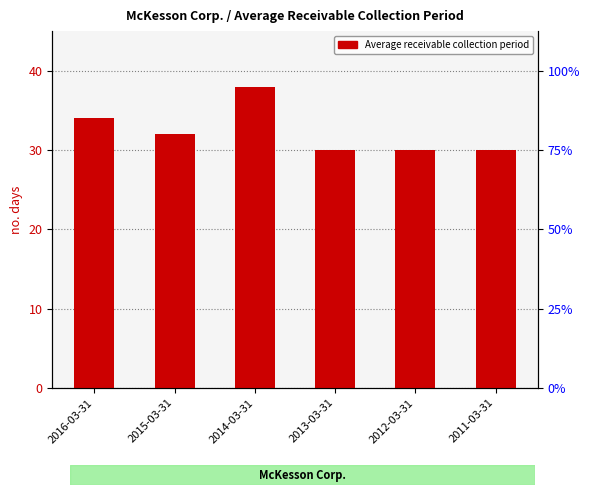

Which label corresponds to the largest value in the chart?

2014-03-31